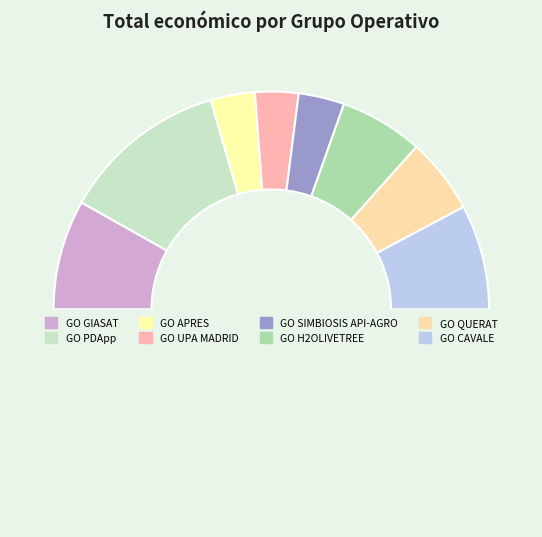

How many segments does this pie chart have?

9